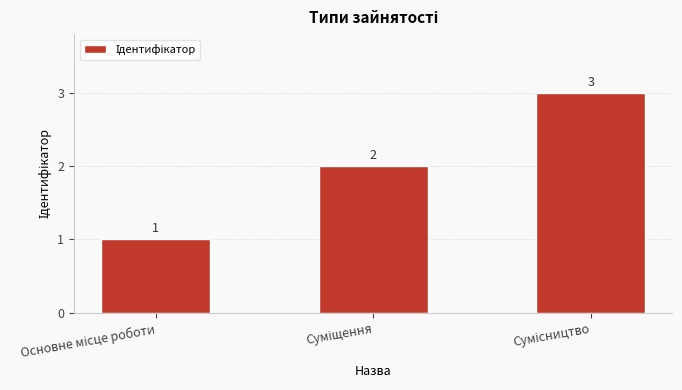

Count the values in the range 1 to 3.

3